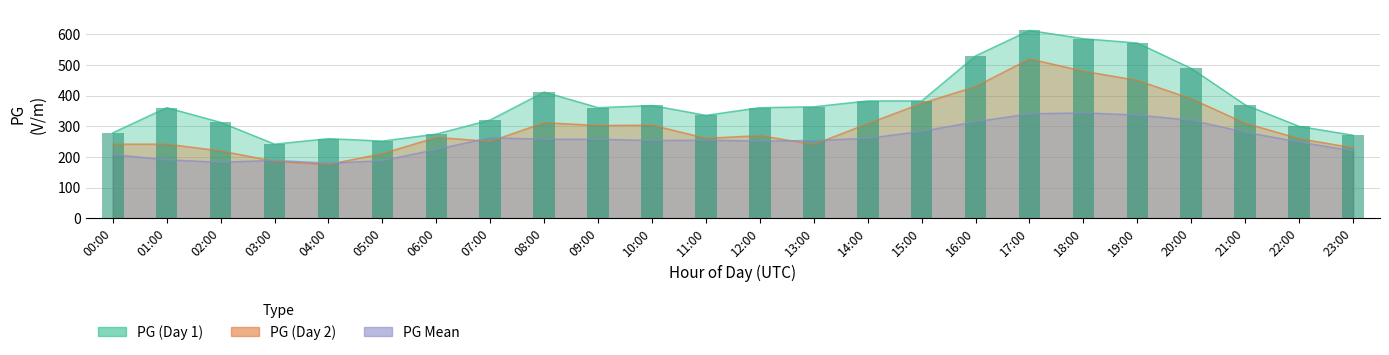

What is the difference between the values at 03:00 and 06:00?

33